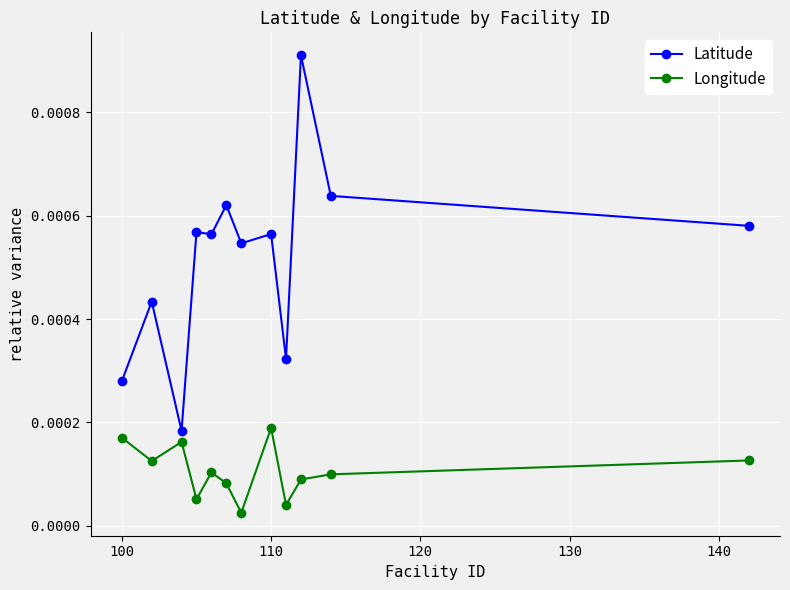

At how many categories does at least one series exceed 0?

12